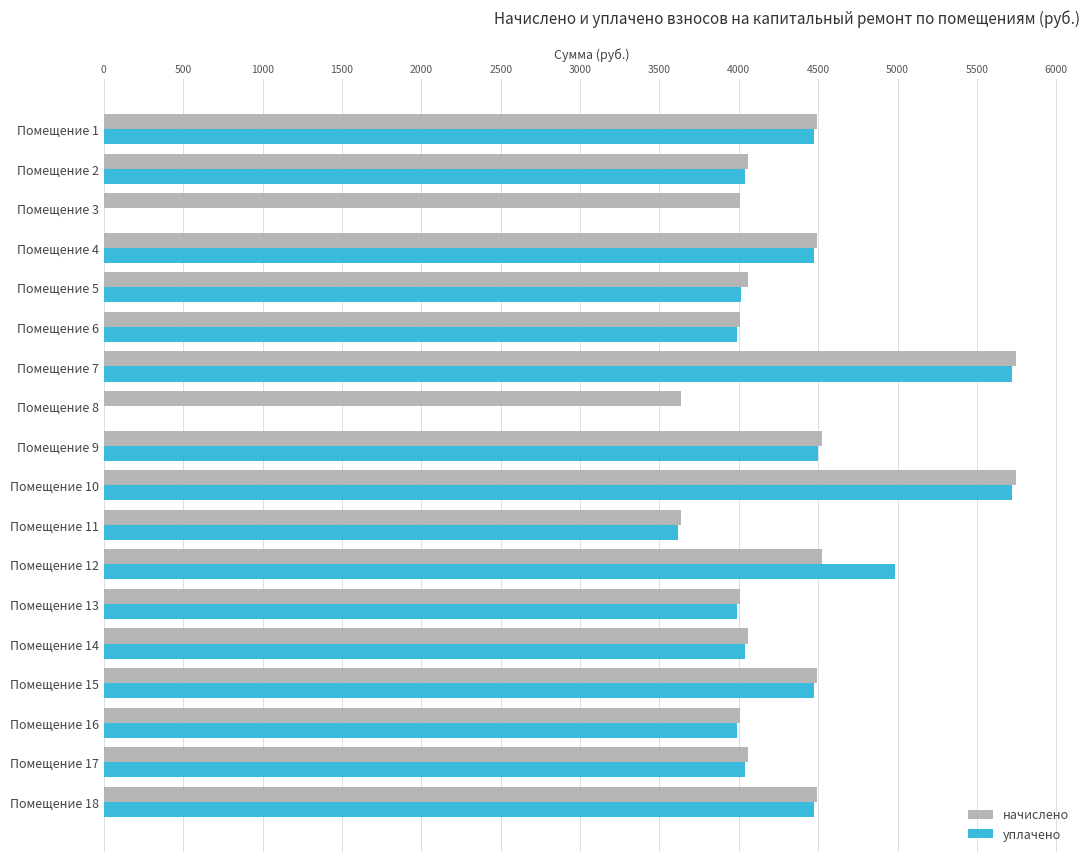

Count the number of categories in the chart.

18